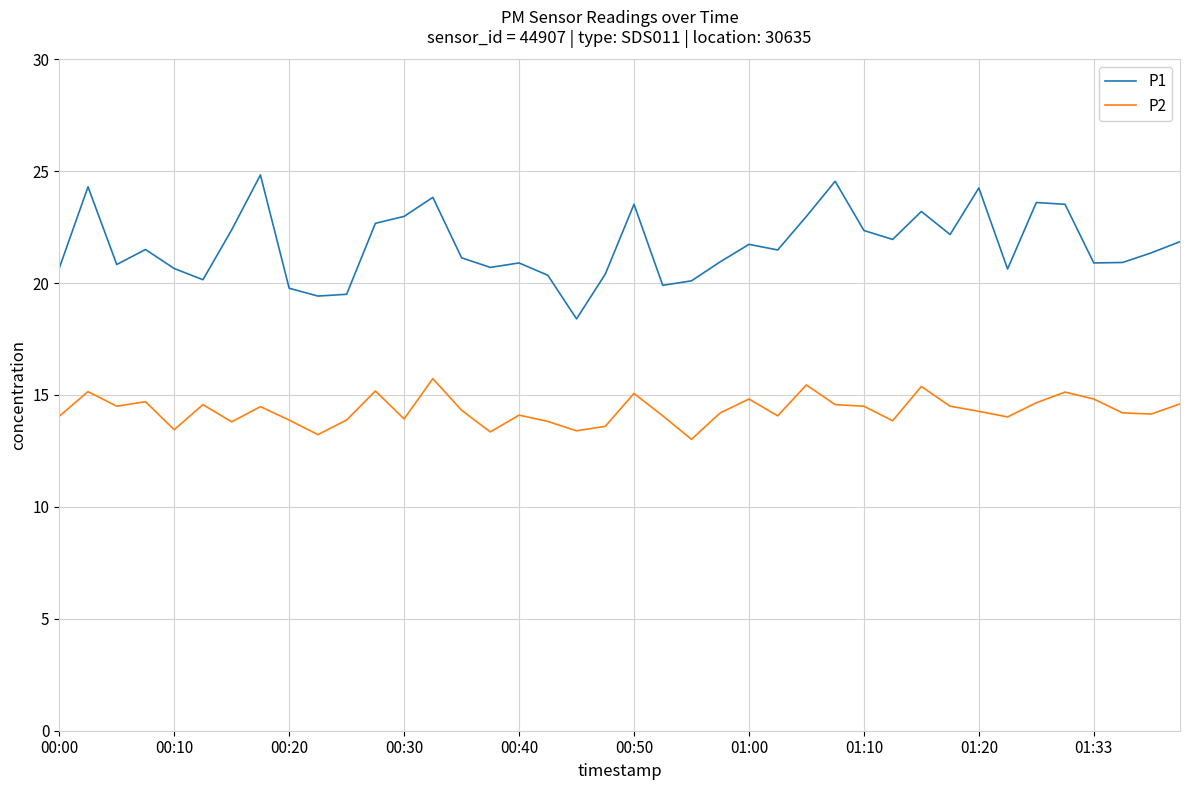

In P1, how many points are higher than both neighbors (excluding endpoints)?

11